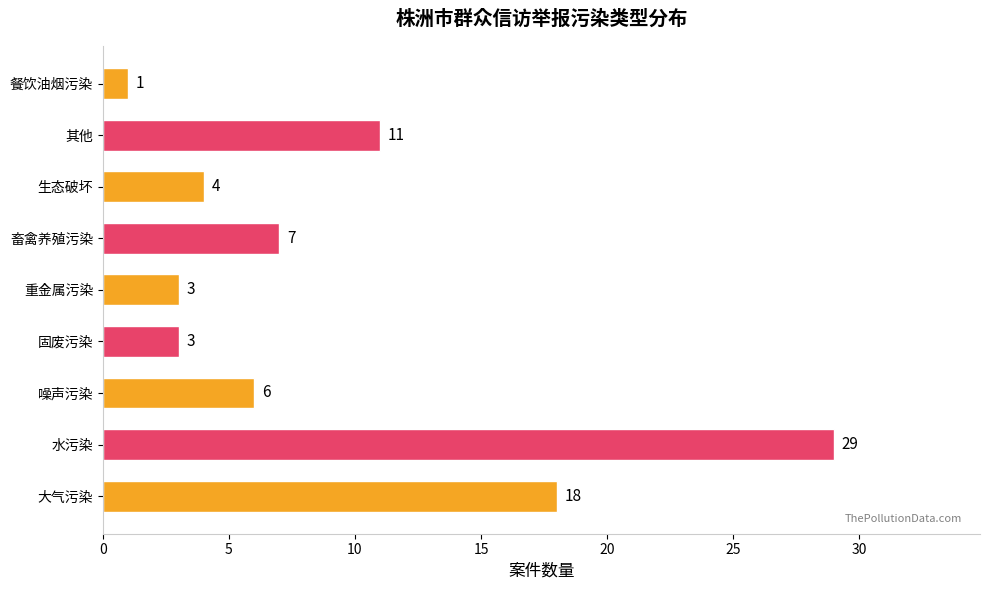

Reading top to bottom, list all the values displayed in this chart.

餐饮油烟污染=1	其他=11	生态破坏=4	畜禽养殖污染=7	重金属污染=3	固废污染=3	噪声污染=6	水污染=29	大气污染=18